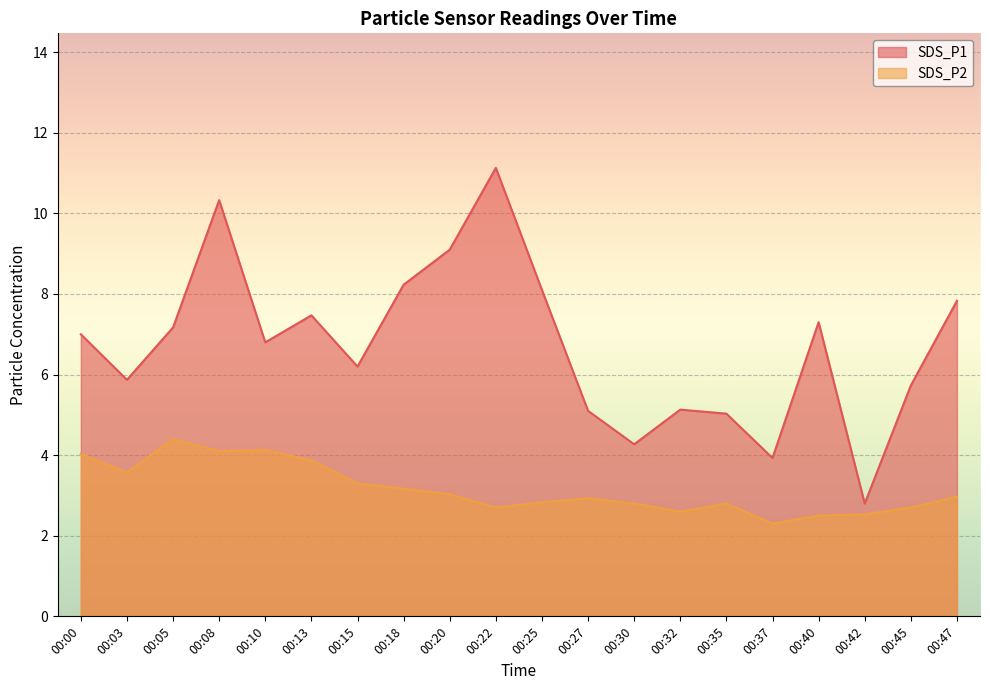

At how many categories does at least one series exceed 3?

19